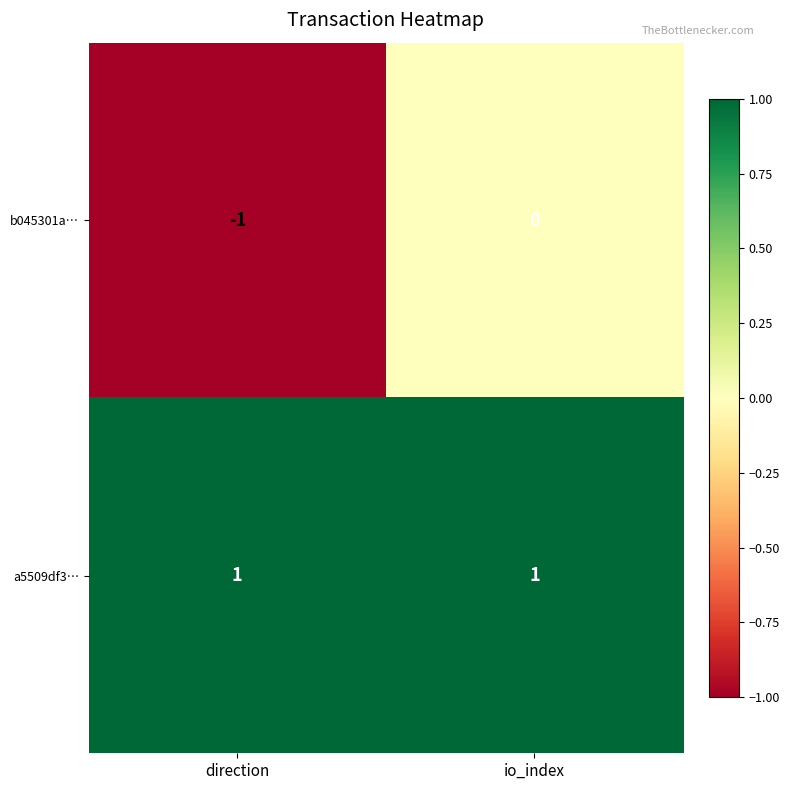

List the series in order of their overall mean, lowest first.

b045301a…, a5509df3…